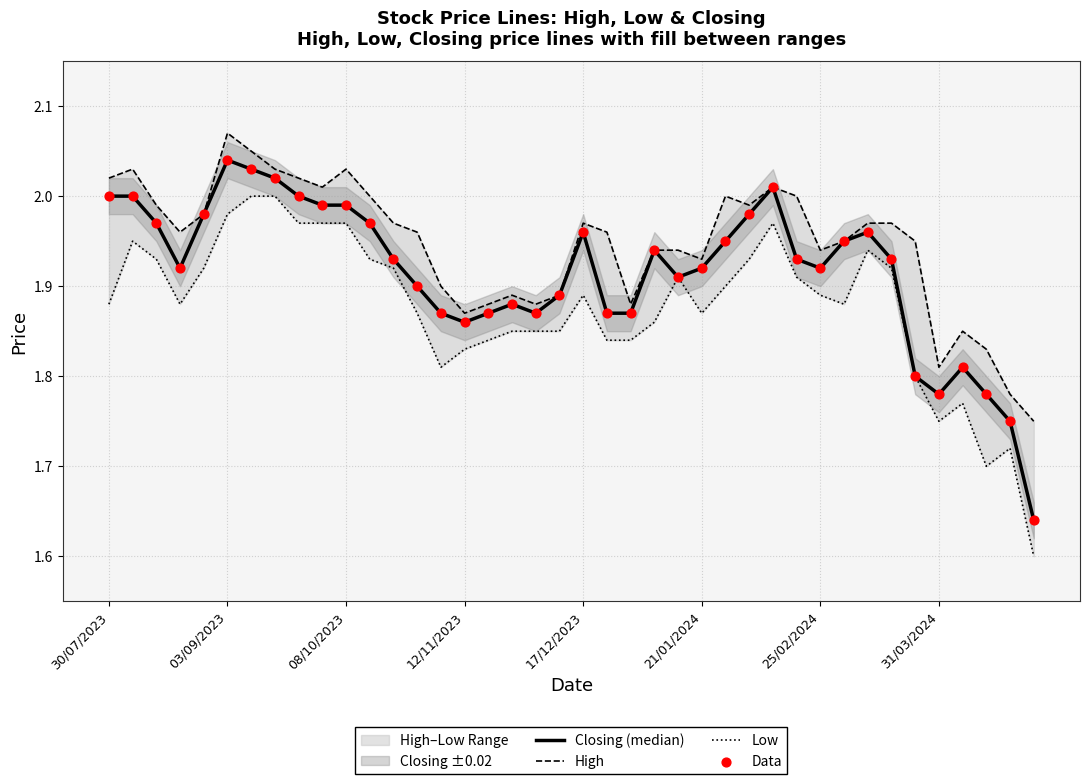

What are all the series names shown in the legend?

Closing (median), High, Low, Data